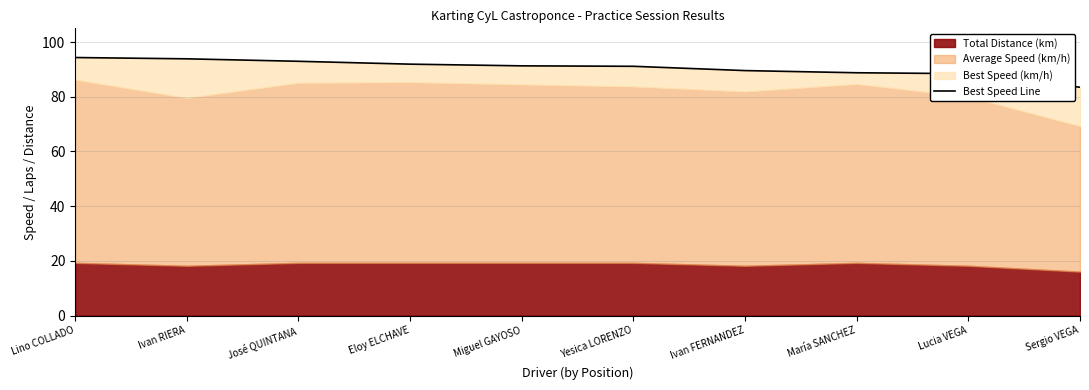

Which has a higher value, Ivan FERNANDEZ or María SANCHEZ?

Ivan FERNANDEZ